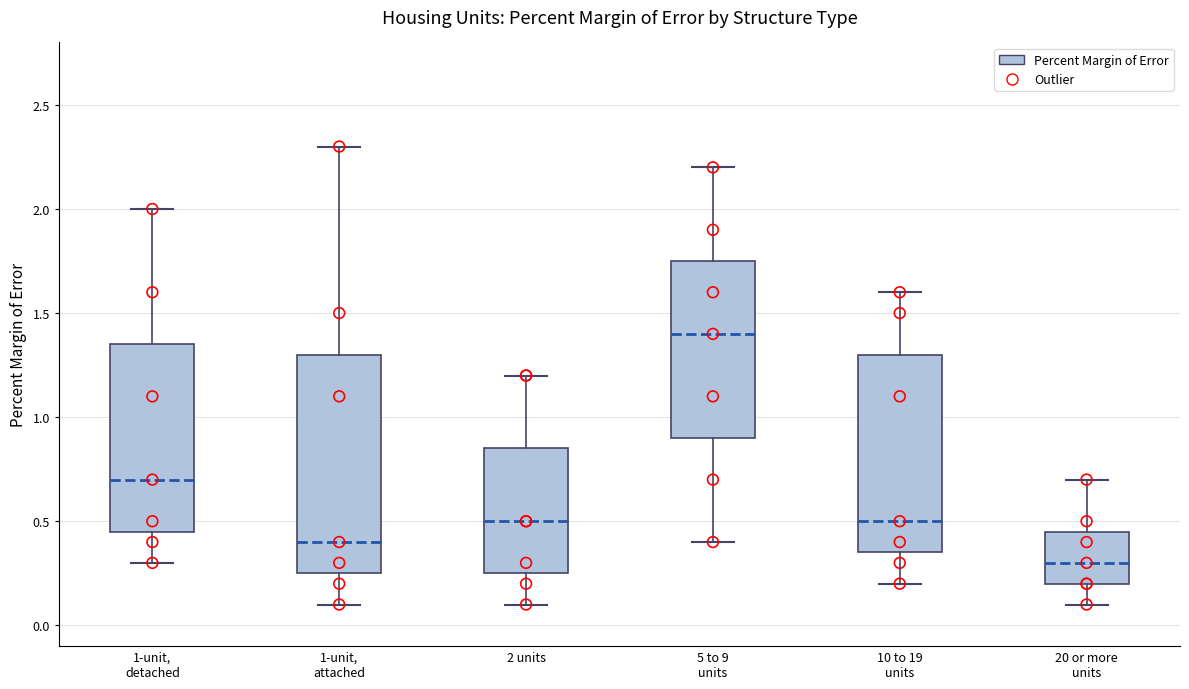

Reading left to right, transcribe this box plot: for each box, give where its median line is, the range the box spans, and where its two whiskers end, as read against the y-axis. The values are not printed on the chart, so give them approximately, as read against the axis.

1-unit, detached: median 0.70, box 0.45 to 1.35, whiskers 0.30 to 2.00
1-unit, attached: median 0.40, box 0.25 to 1.30, whiskers 0.10 to 2.30
2 units: median 0.50, box 0.25 to 0.85, whiskers 0.10 to 1.20
5 to 9 units: median 1.40, box 0.90 to 1.75, whiskers 0.40 to 2.20
10 to 19 units: median 0.50, box 0.35 to 1.30, whiskers 0.20 to 1.60
20 or more units: median 0.30, box 0.20 to 0.45, whiskers 0.10 to 0.70